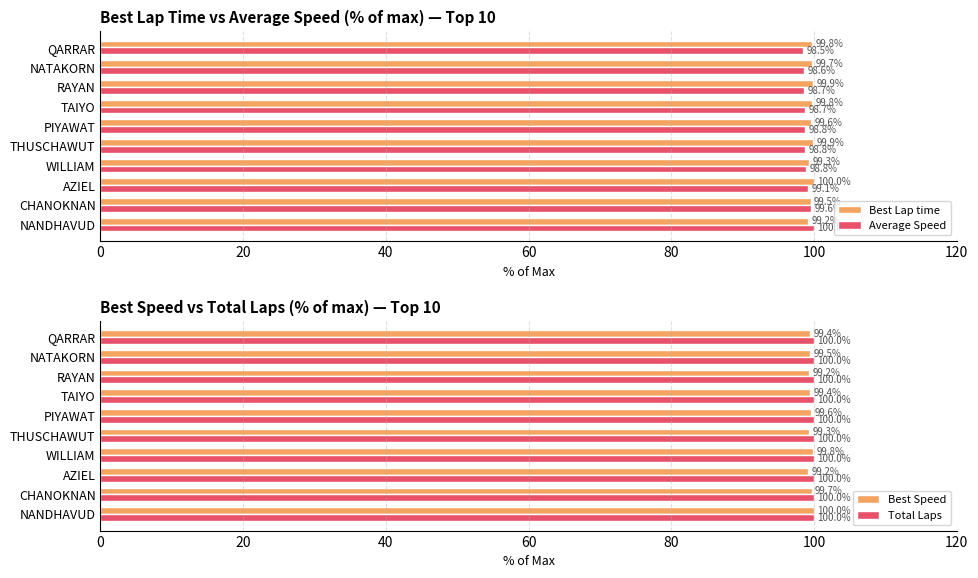

How many series are shown in this chart?

4